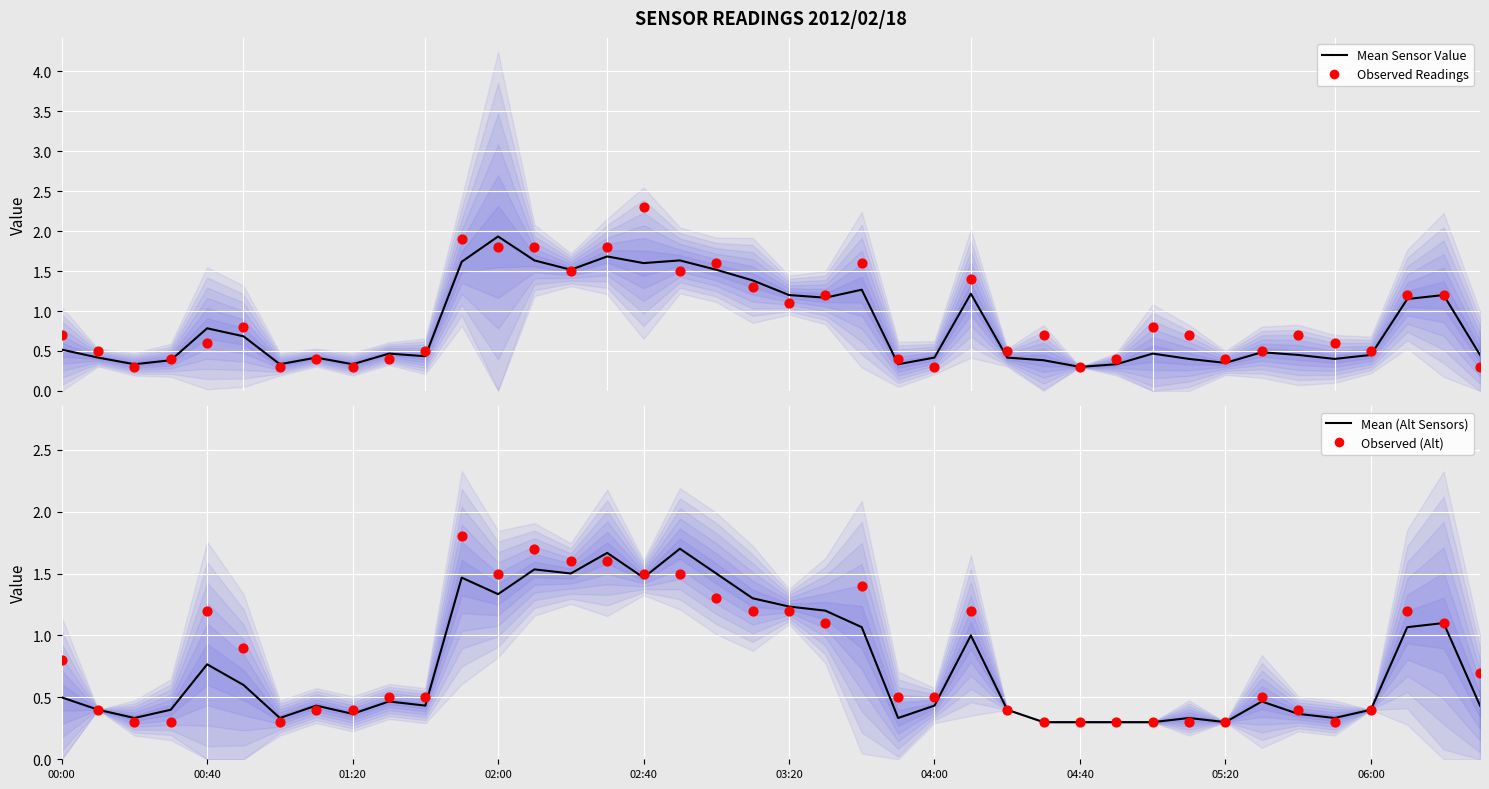

What are all the series names shown in the legend?

Mean Sensor Value, Observed Readings, Mean (Alt Sensors), Observed (Alt)